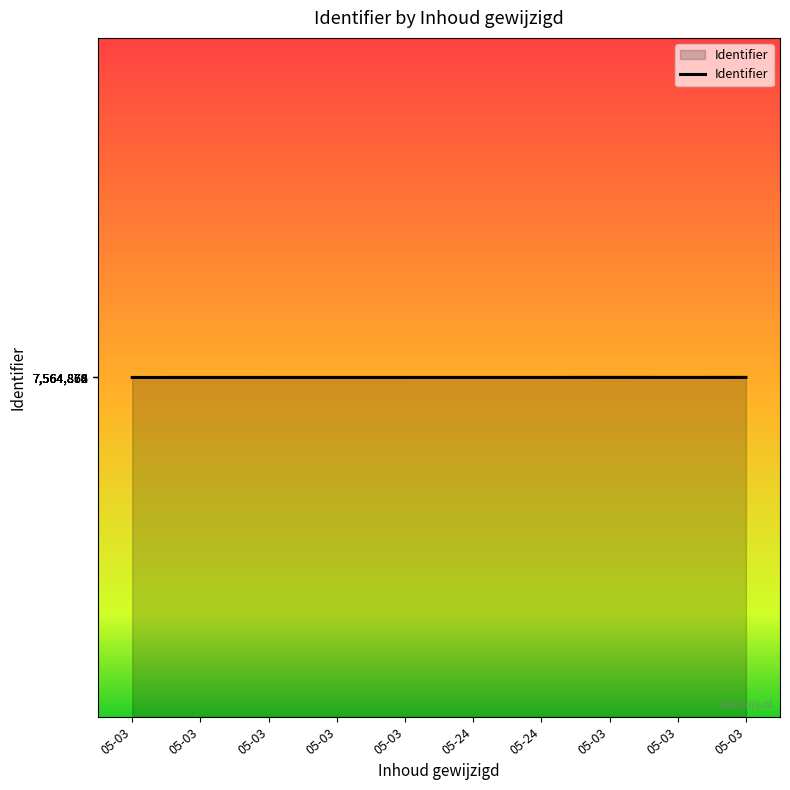

What is the label of the 10th point from the left?

05-03